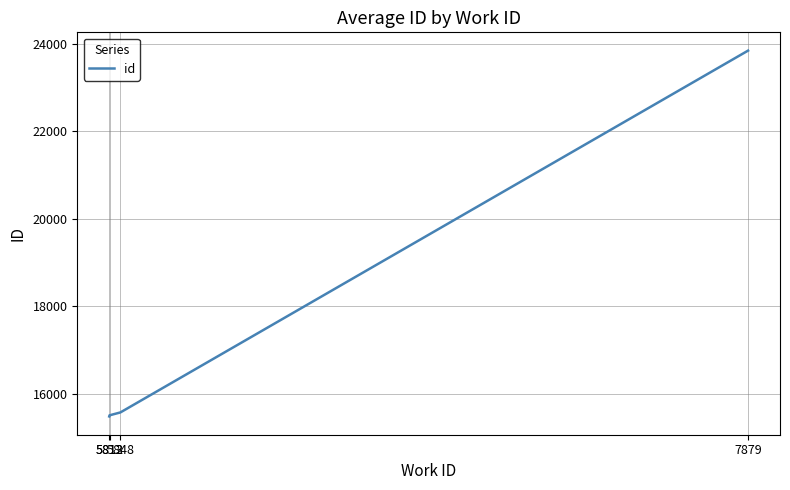

What is the sum of all values?

70416.4